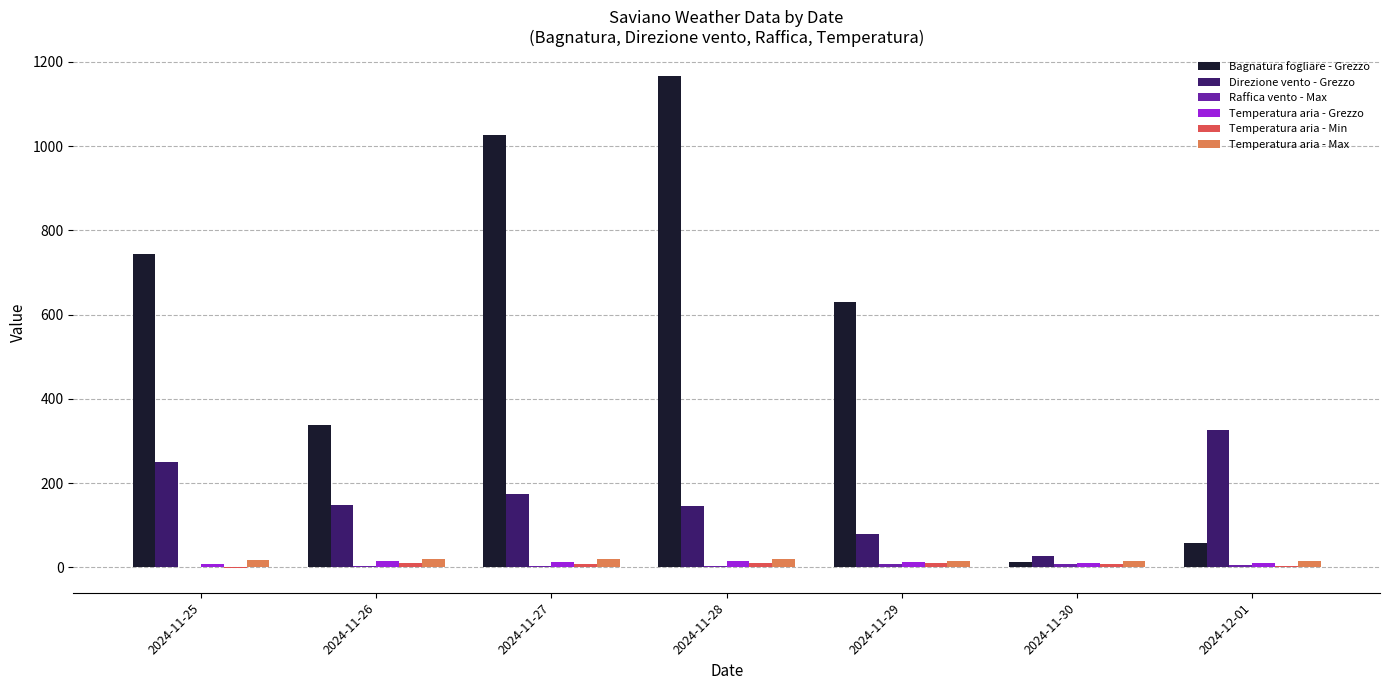

How many data points does each series have?

7